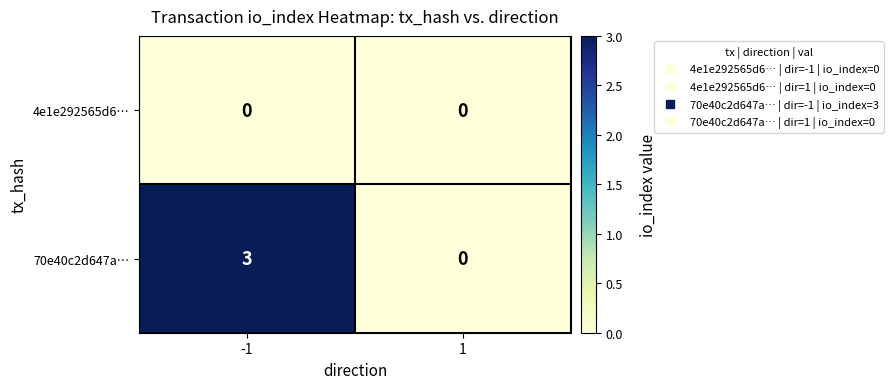

Reading left to right, transcribe all the data shown in this chart.

4e1e292565d6…: 0	0
70e40c2d647a…: 3	0